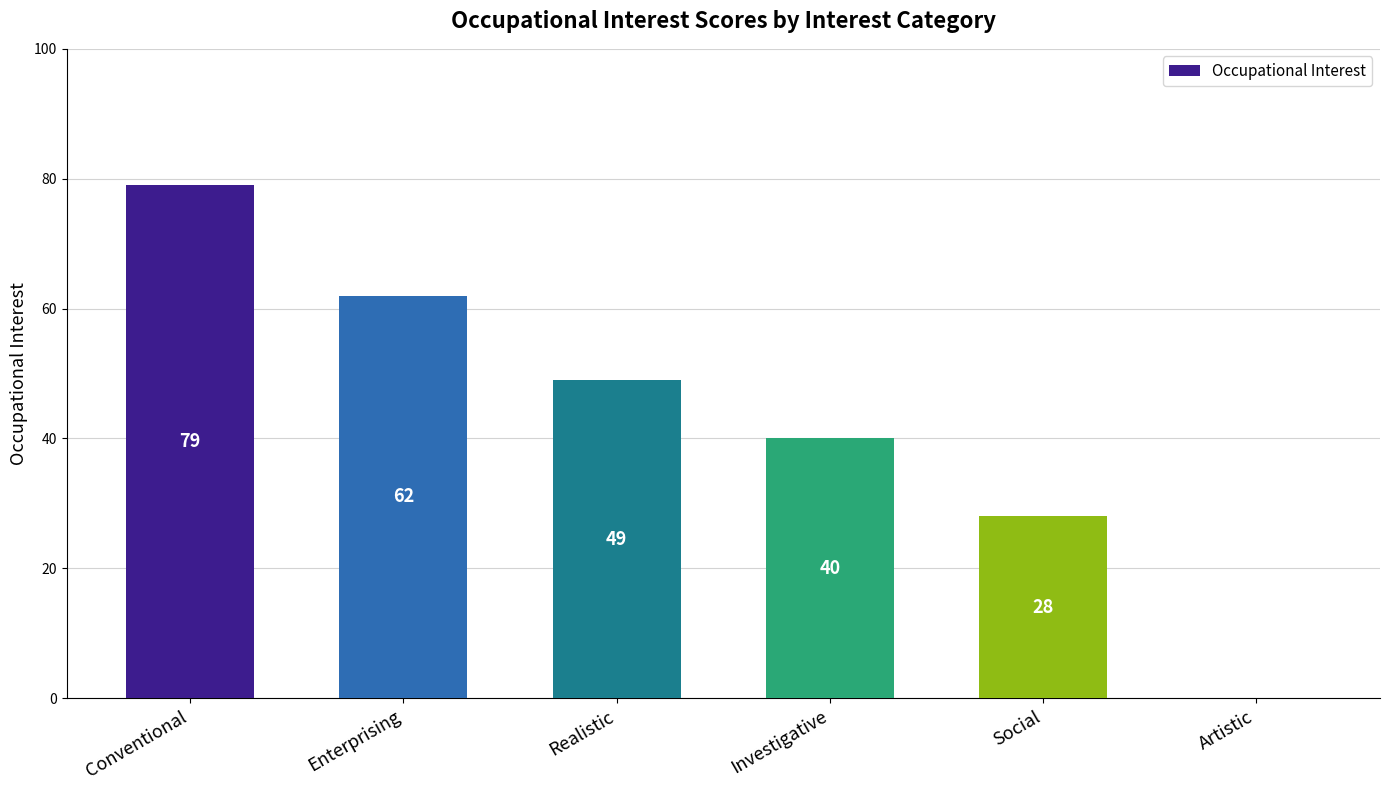

What is the sum of all values?

258